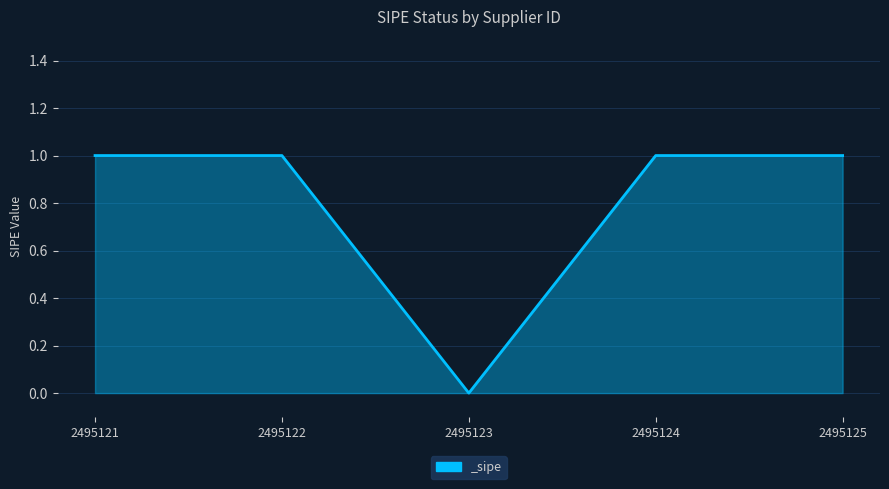

Reading left to right, extract all data points from this chart.

2495121=1	2495122=1	2495123=0	2495124=1	2495125=1